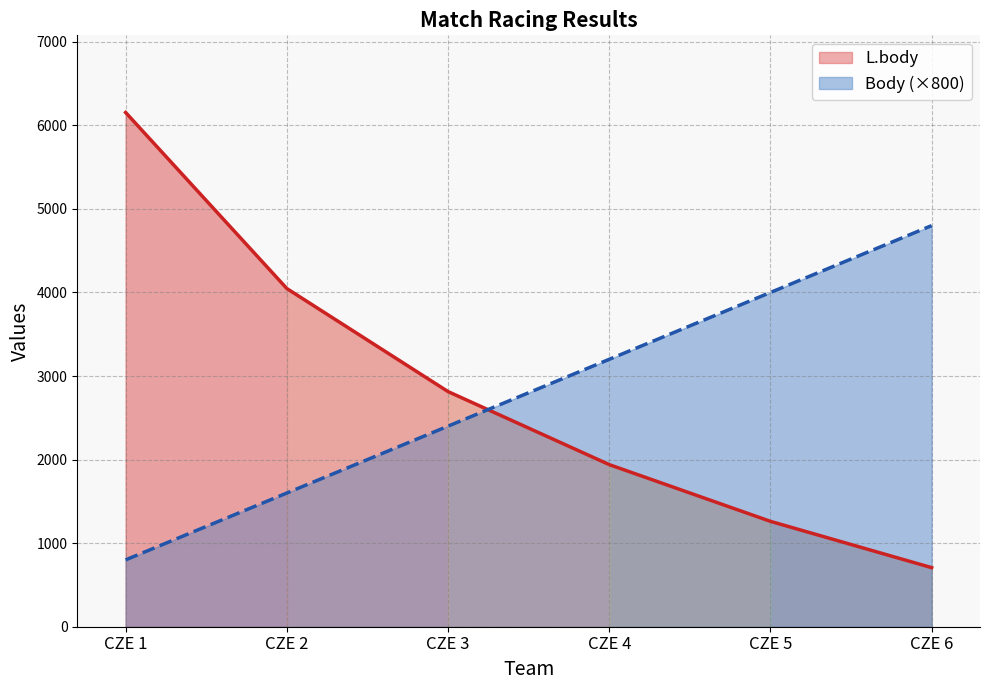

At which label does Body reach its minimum?

CZE 1